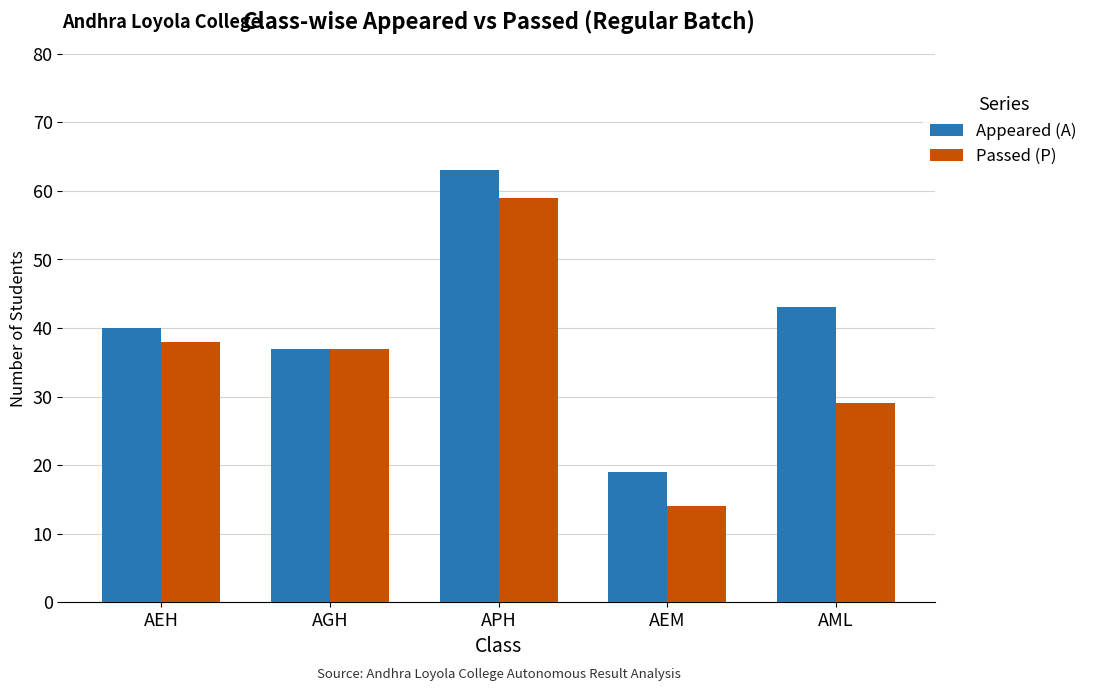

Rank the series by their maximum value, from lowest to highest.

Passed (P), Appeared (A)